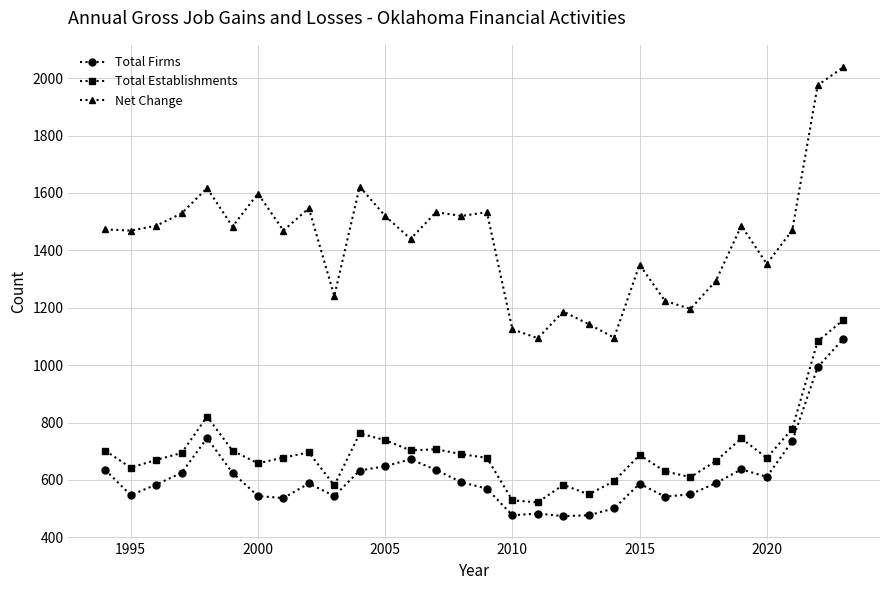

True or false: Total Firms and Net Change cross at least once.

False